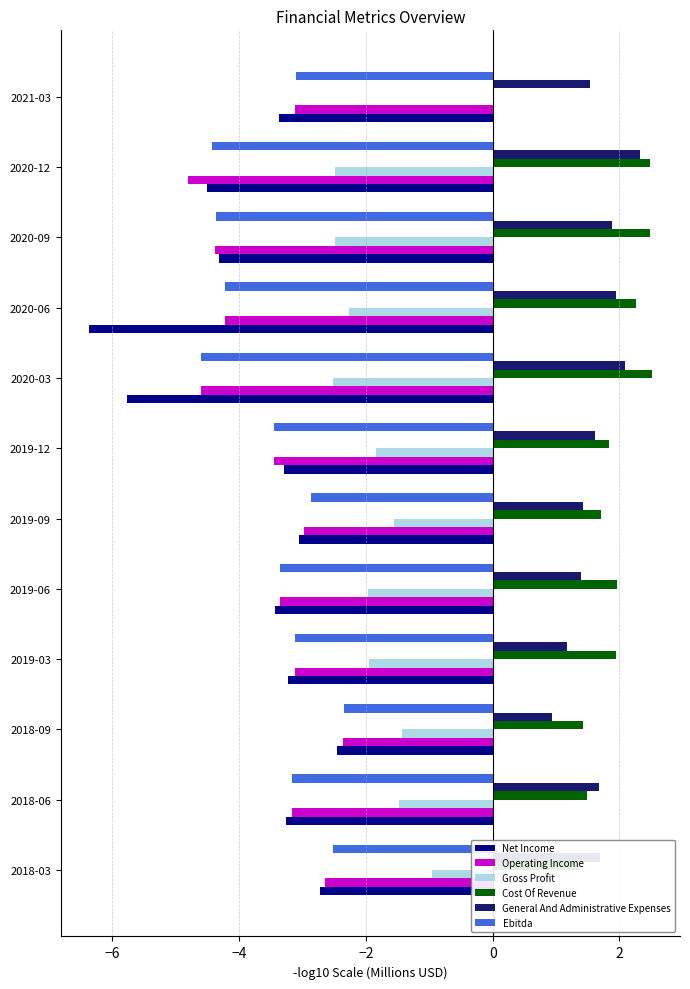

Is it true that Gross Profit equals -1.4 at 2018-09?

True